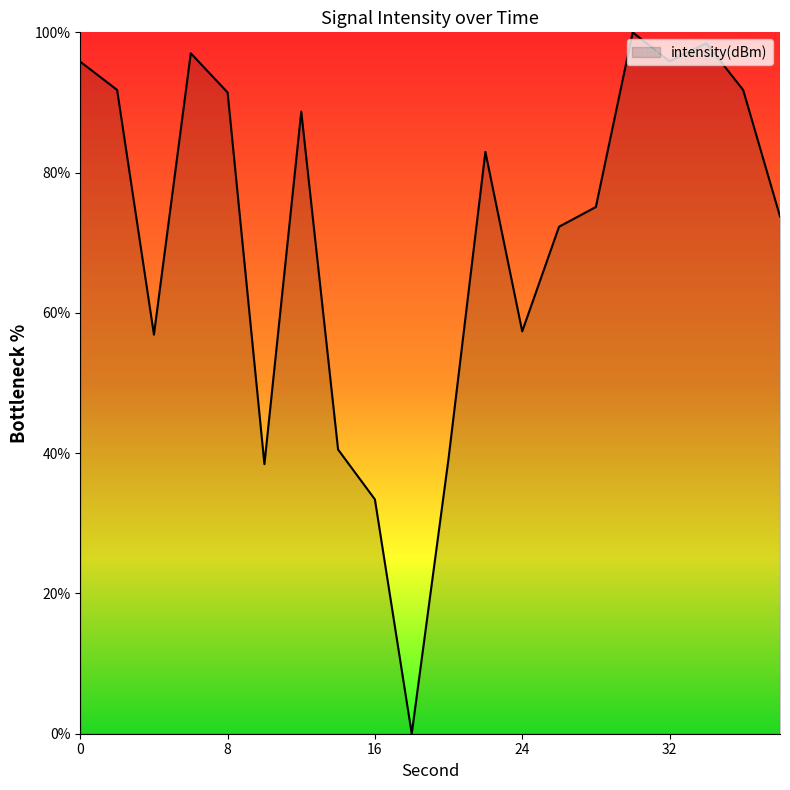

What is the maximum value shown in the chart?

100.0